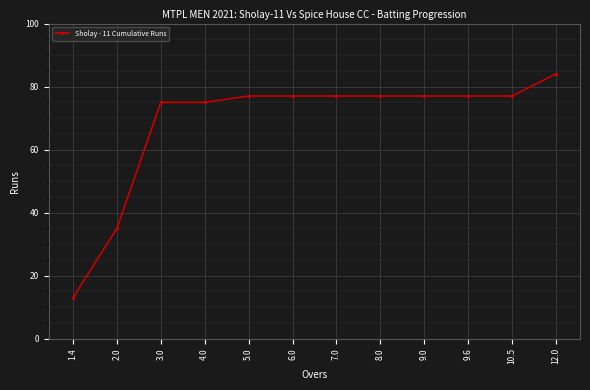

The value at 10.5 is 77. True or false?

True